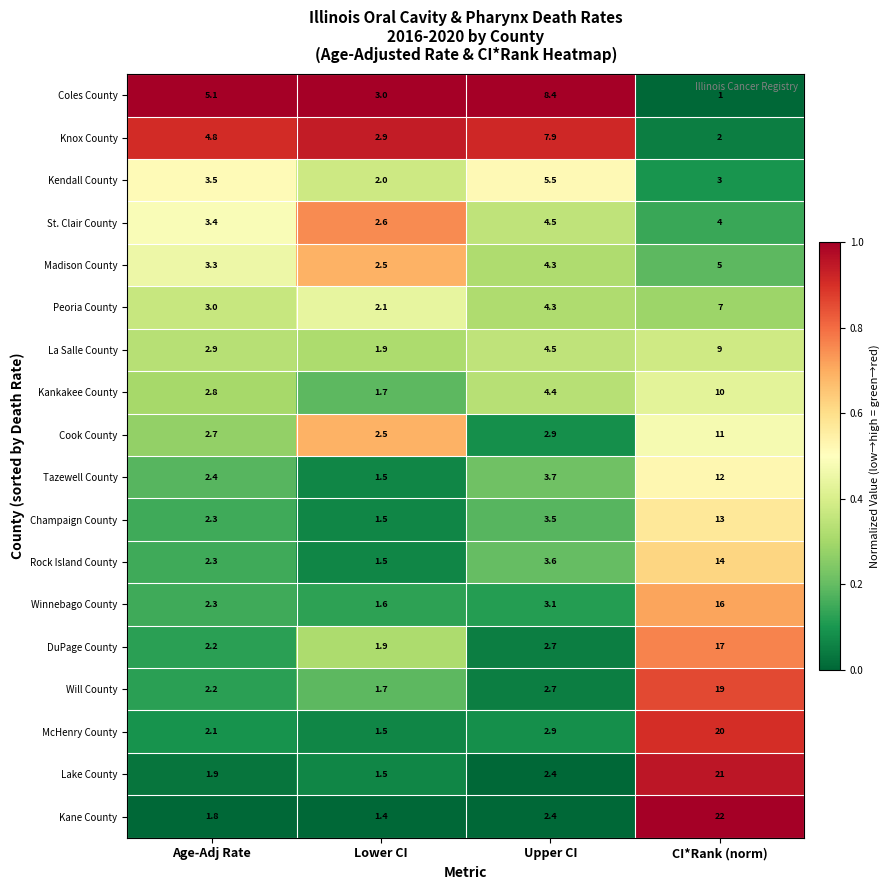

Rank the series by their maximum value, from lowest to highest.

St. Clair County, Madison County, Kendall County, Peoria County, Knox County, Coles County, La Salle County, Kankakee County, Cook County, Tazewell County, Champaign County, Rock Island County, Winnebago County, DuPage County, Will County, McHenry County, Lake County, Kane County